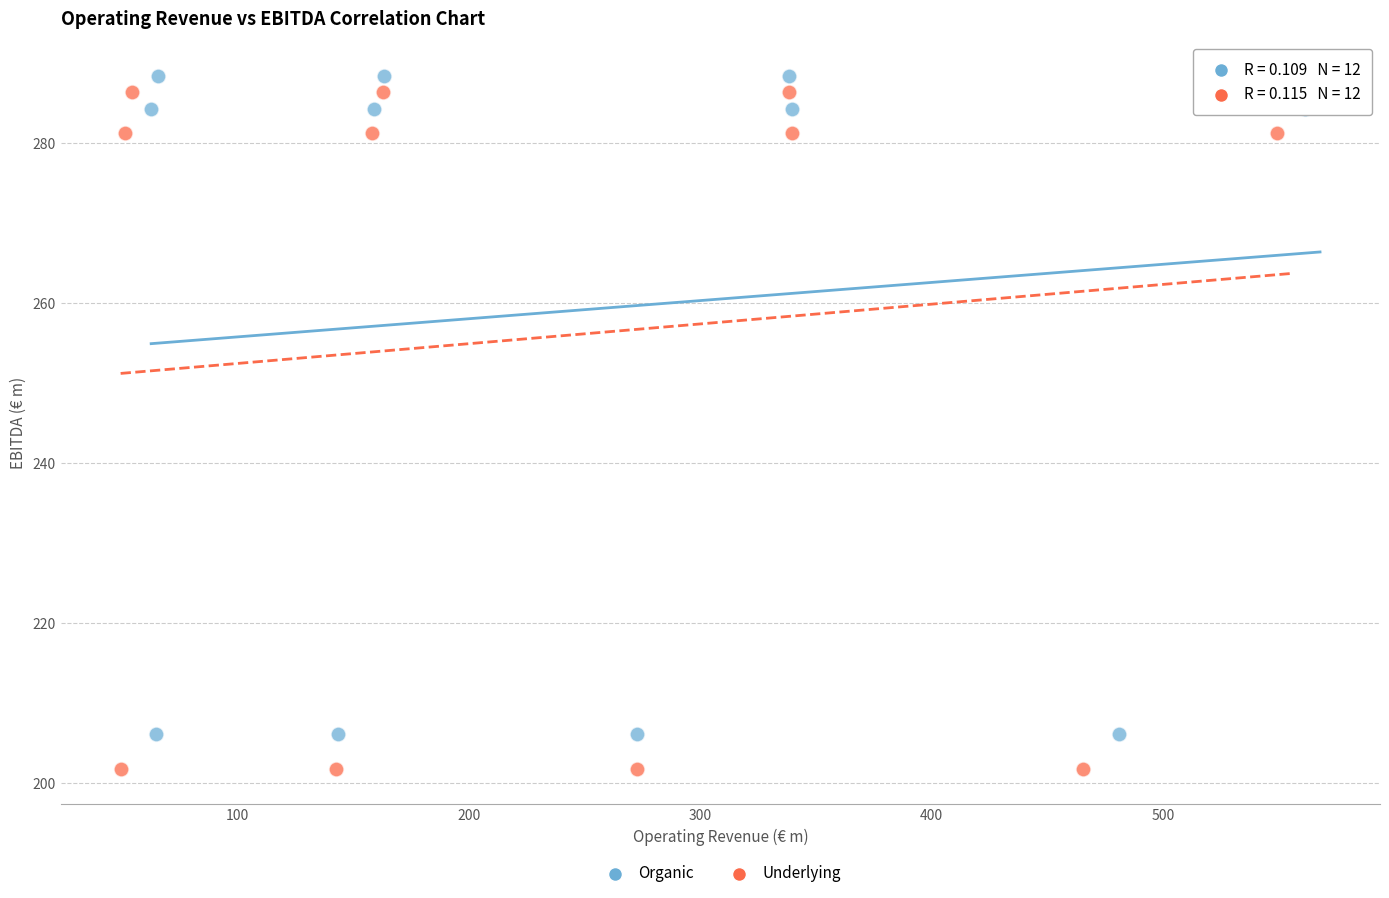

What are all the series names shown in the legend?

Organic, Underlying